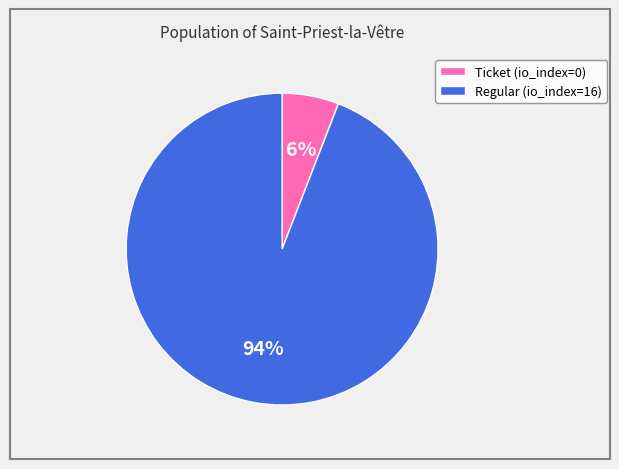

How many segments does this pie chart have?

2